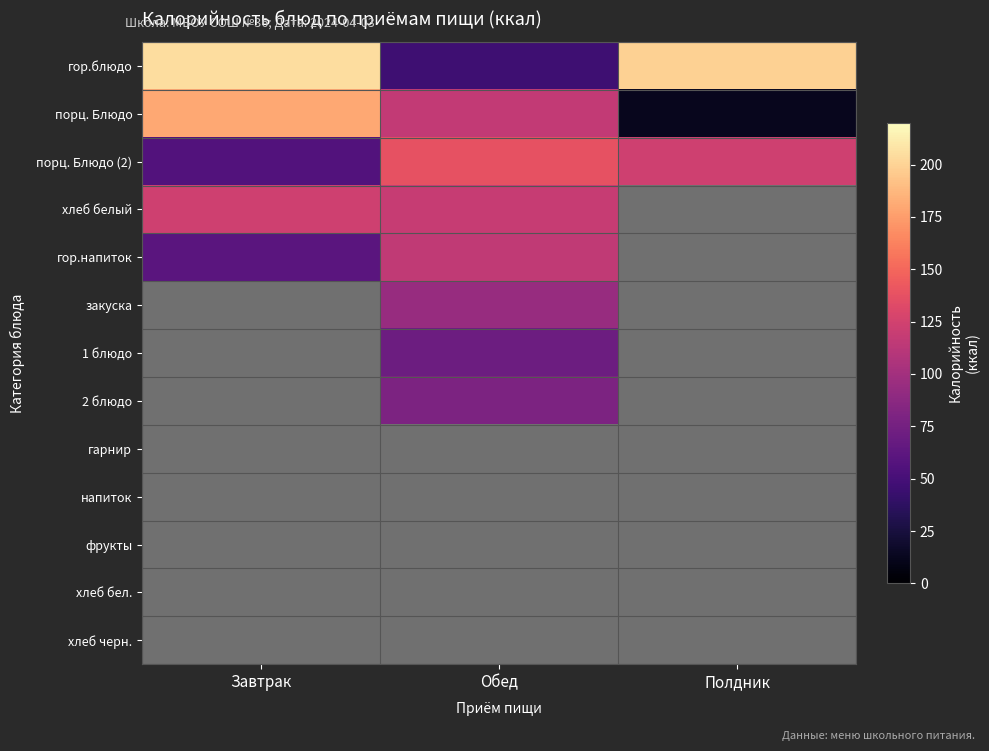

Which series changed the most between Завтрак and Обед?

гор.блюдо